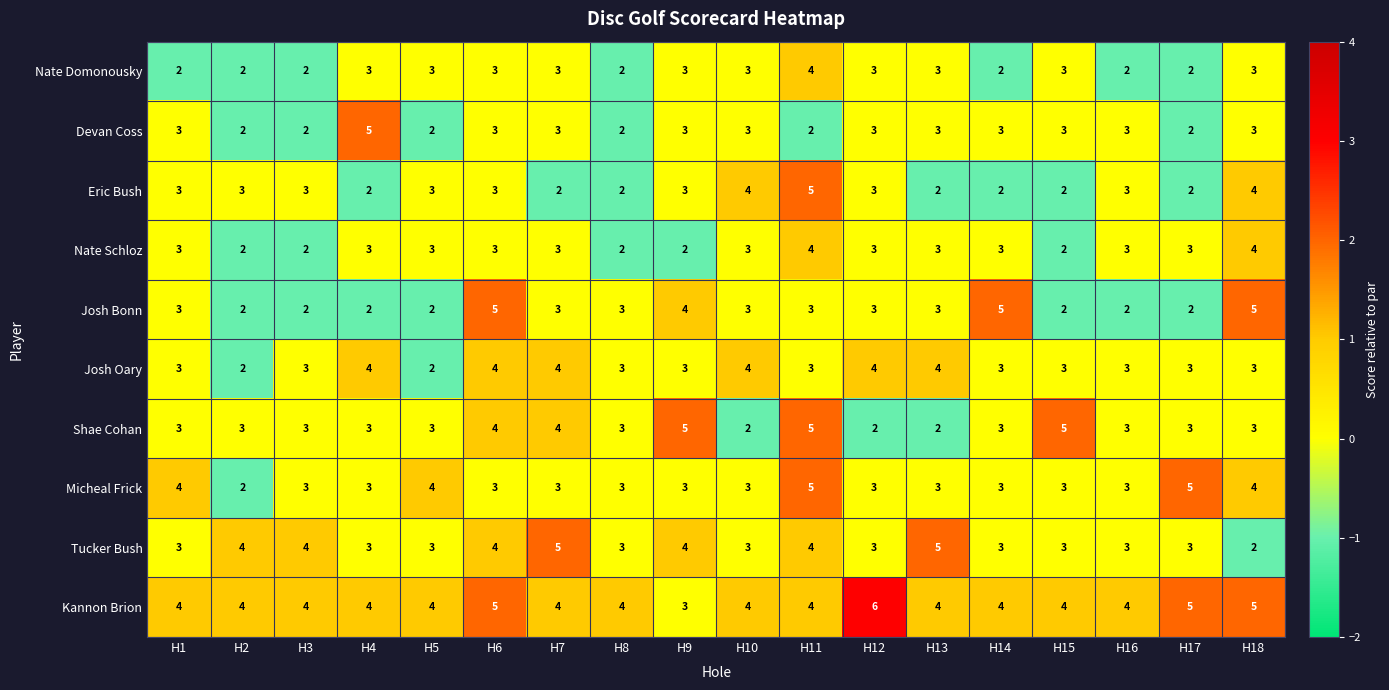

What value does the Josh Oary series have at H16?

3